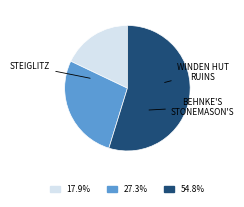

How many slices are in this pie chart?

3